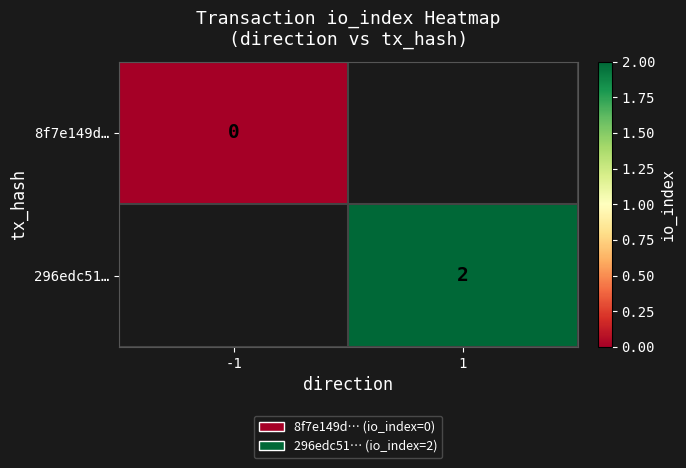

At which category does the chart reach its peak across all series?

1